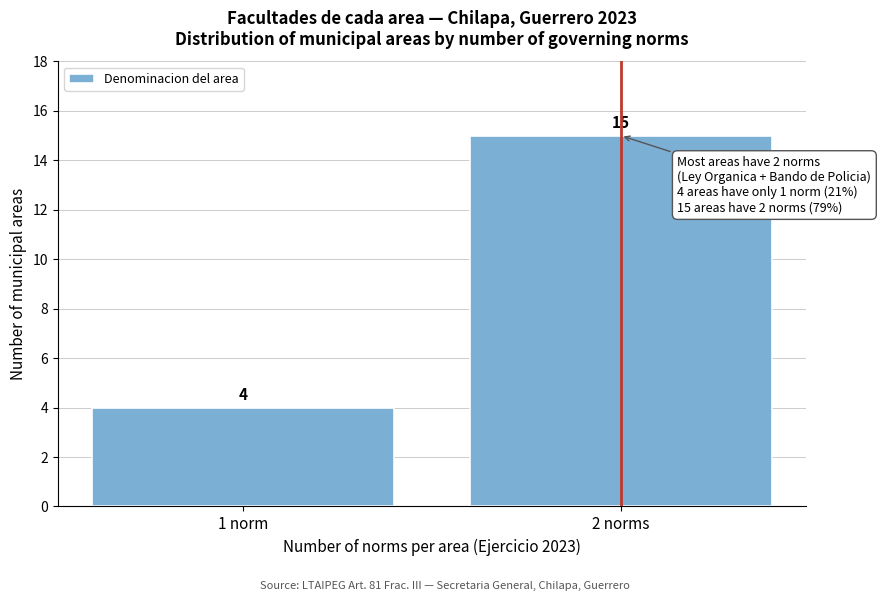

Reading left to right, what are all the values shown in this chart?

1 norm=4	2 norms=15